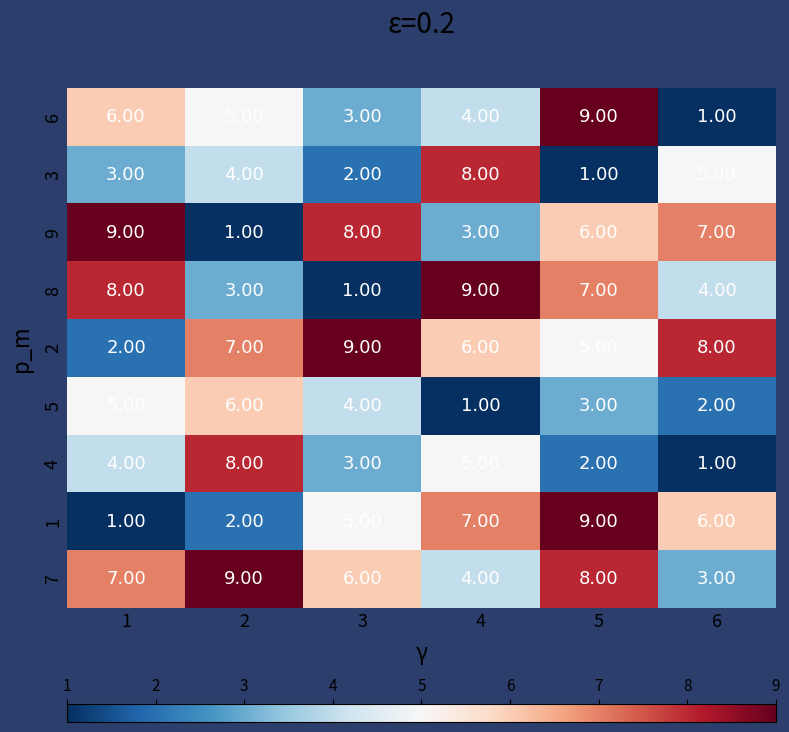

List the labels in order of 7 value, largest first.

2, 5, 1, 3, 4, 6